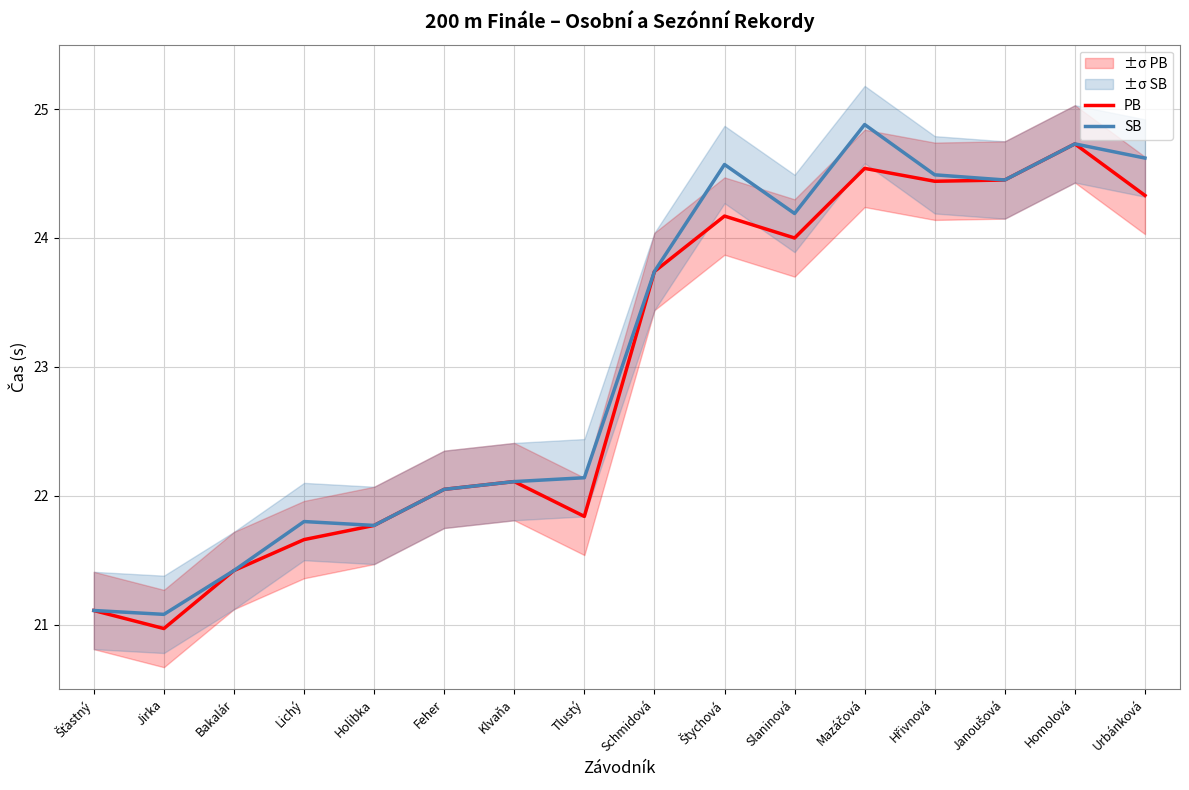

Where is the first local minimum for PB?

Jirka